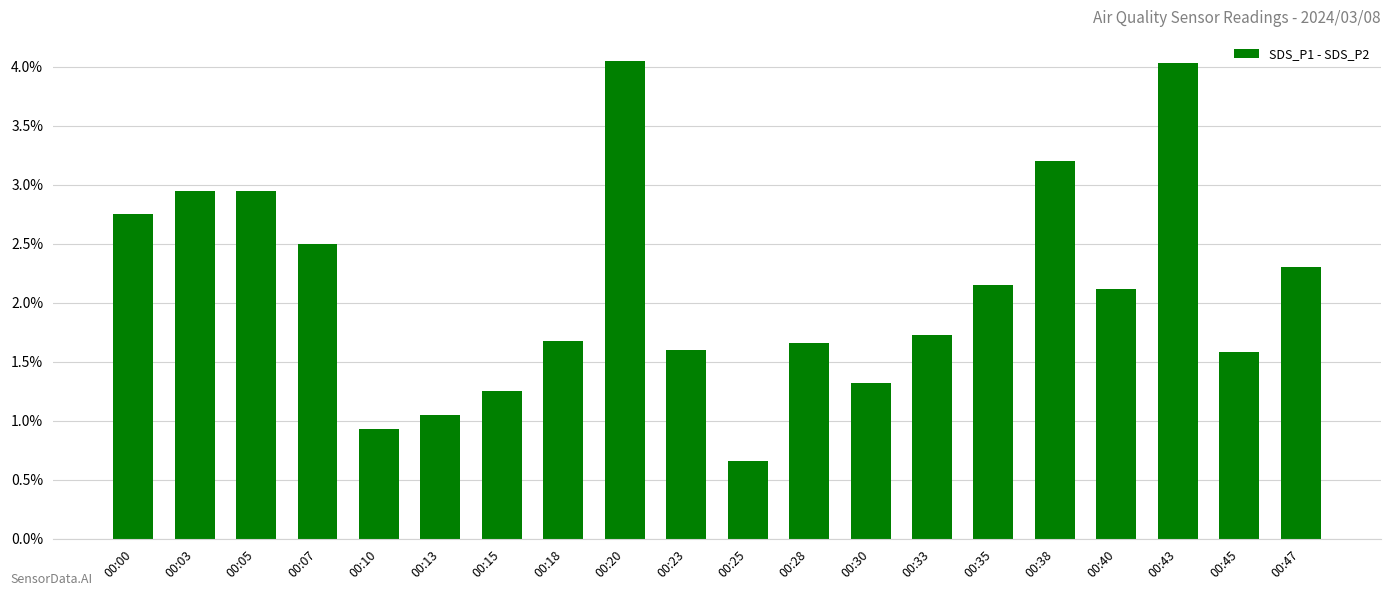

How many data points does each series have?

20